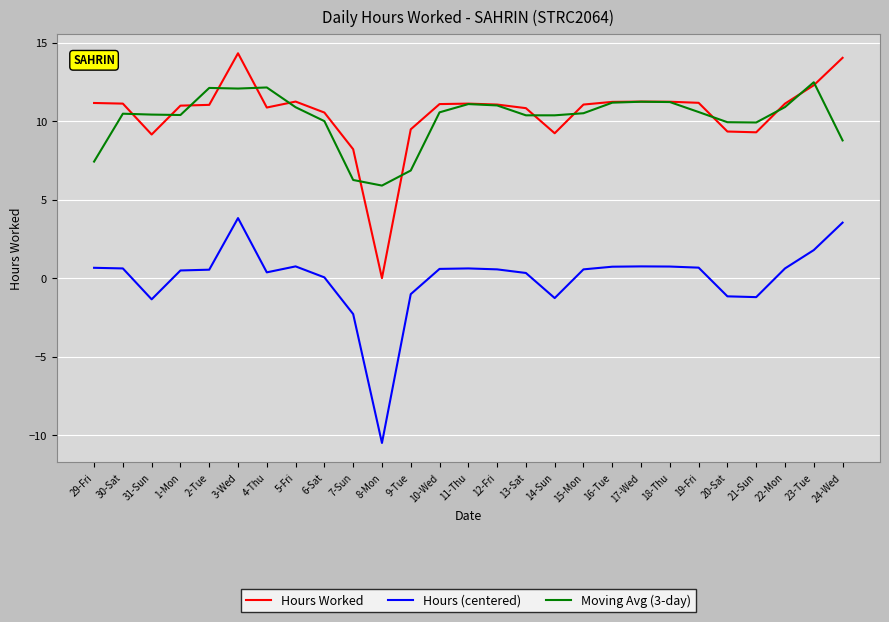

Rank the series at 10-Wed from lowest to highest value.

Hours (centered), Moving Avg (3-day), Hours Worked